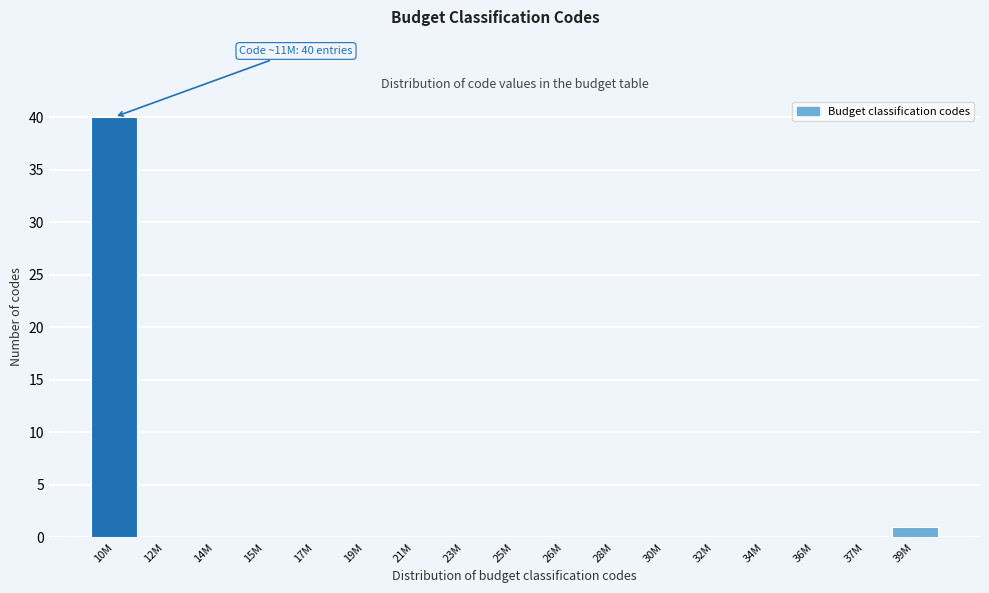

Reading left to right, extract all data points from this chart.

10M=40	12M=0	14M=0	15M=0	17M=0	19M=0	21M=0	23M=0	25M=0	26M=0	28M=0	30M=0	32M=0	34M=0	36M=0	37M=0	39M=1